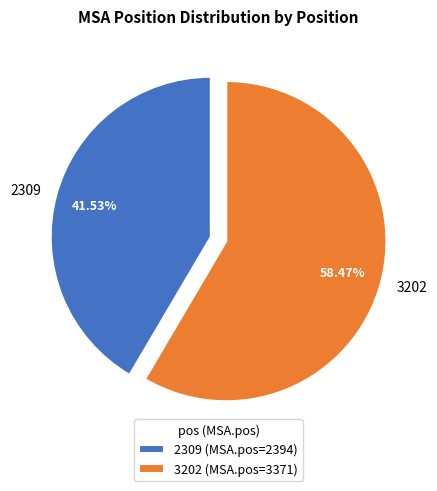

Count the number of slices in the pie.

2